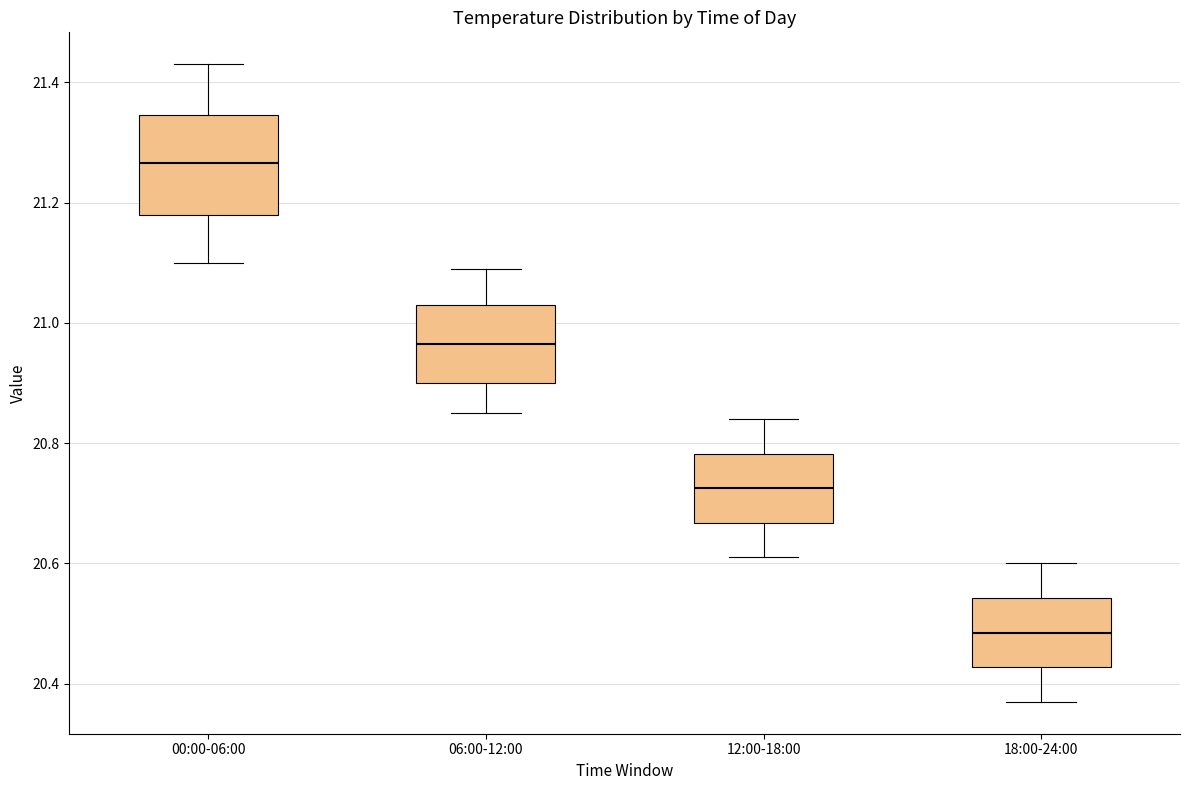

Which box is the tallest, from its lower edge to its upper edge?

00:00-06:00